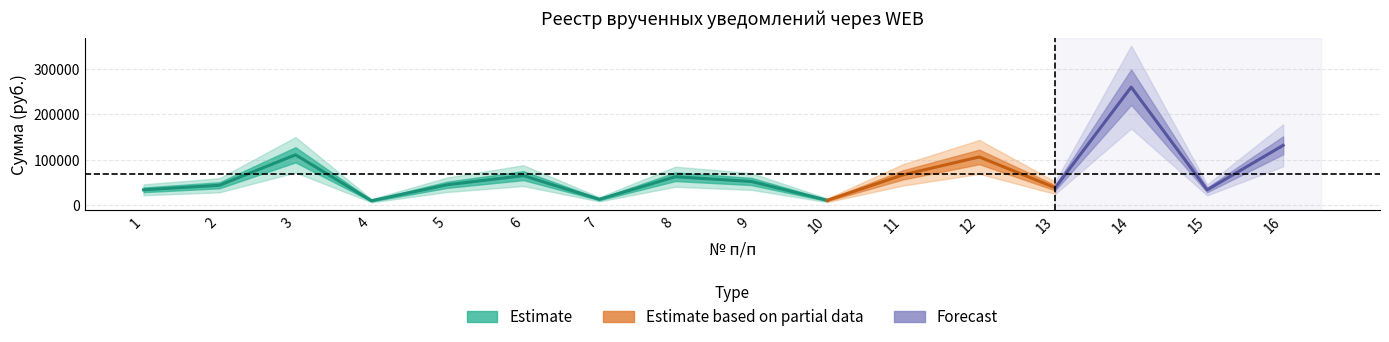

At which category does the data reach its first local valley?

4